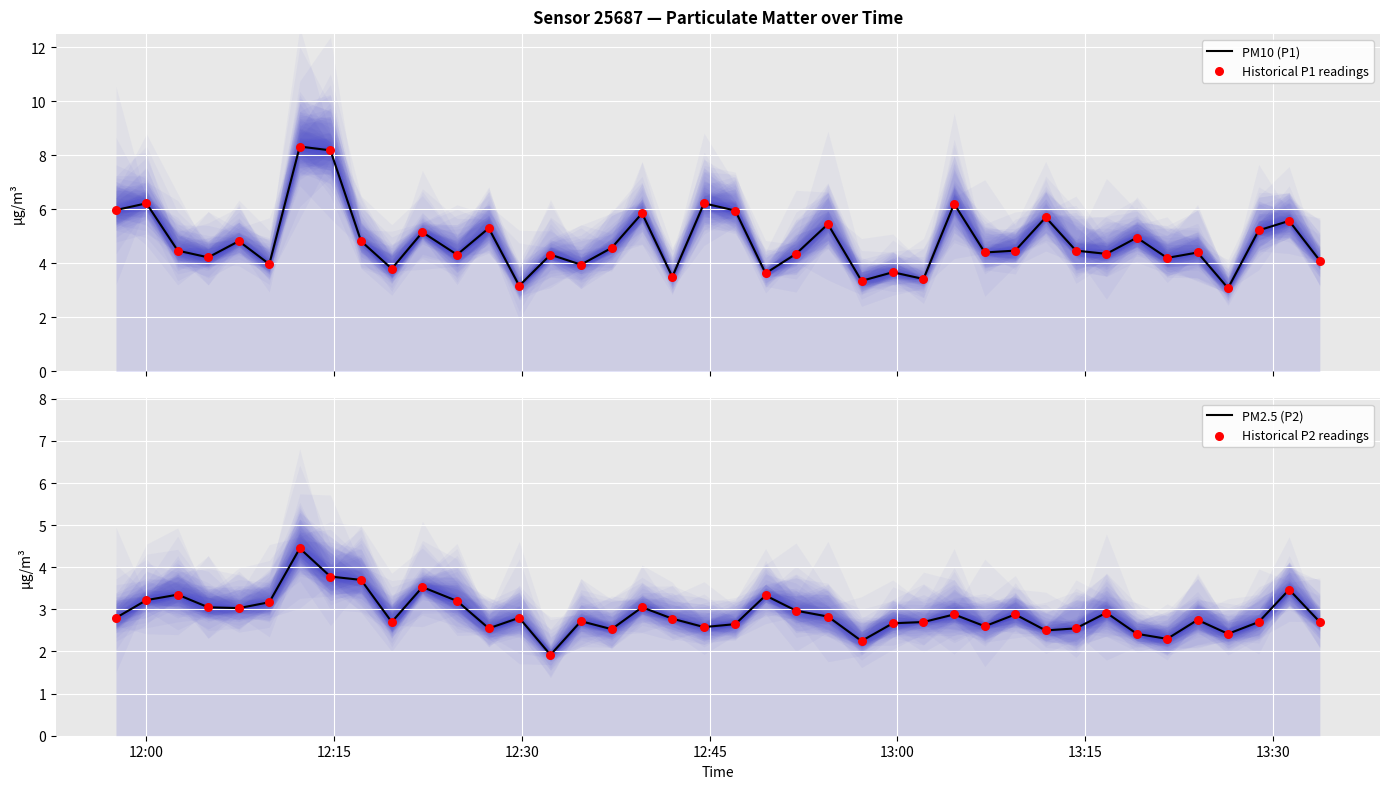

Which series has the largest Y range (max minus min)?

PM10 (P1)